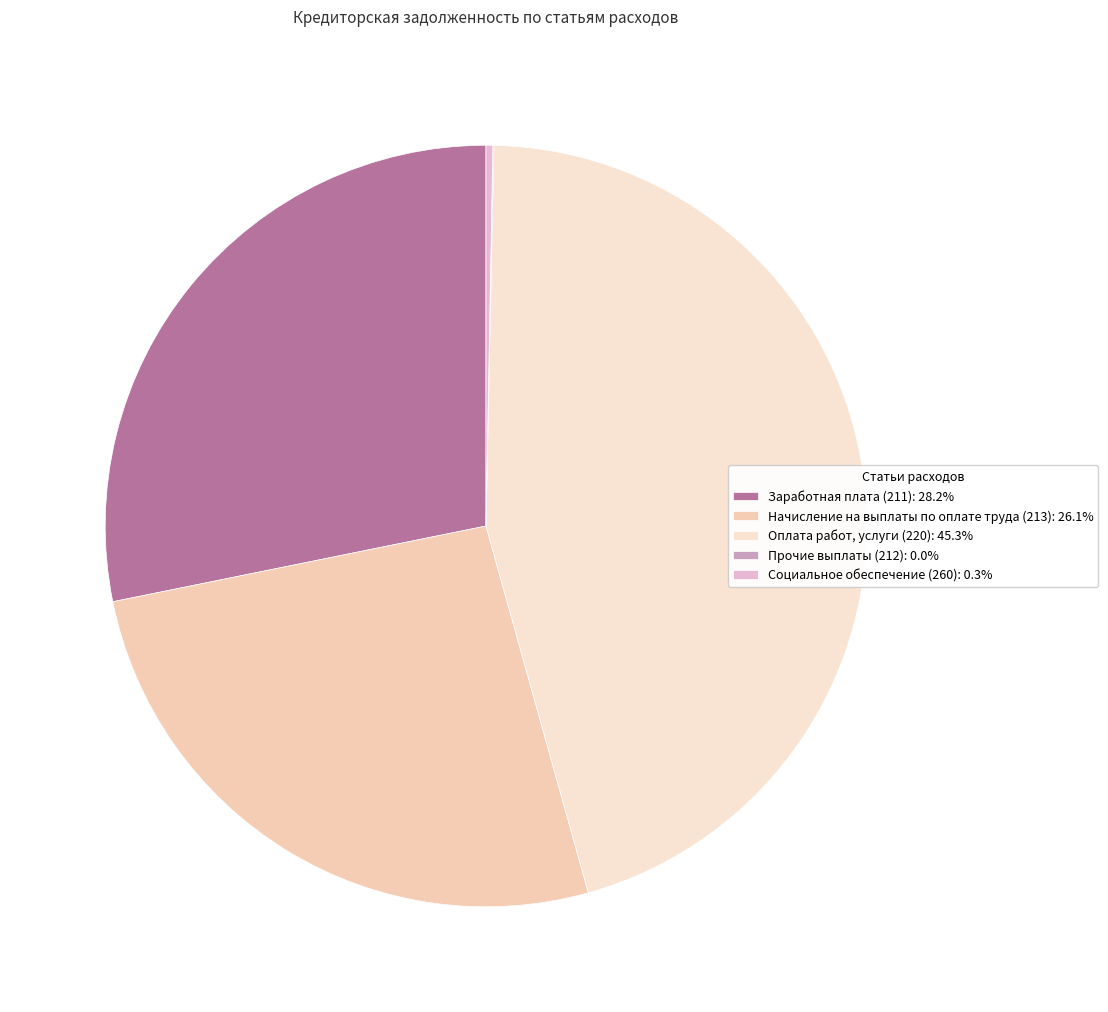

The Начисление на выплаты по оплате труда (213) slice represents 26% of the pie. True or false?

True